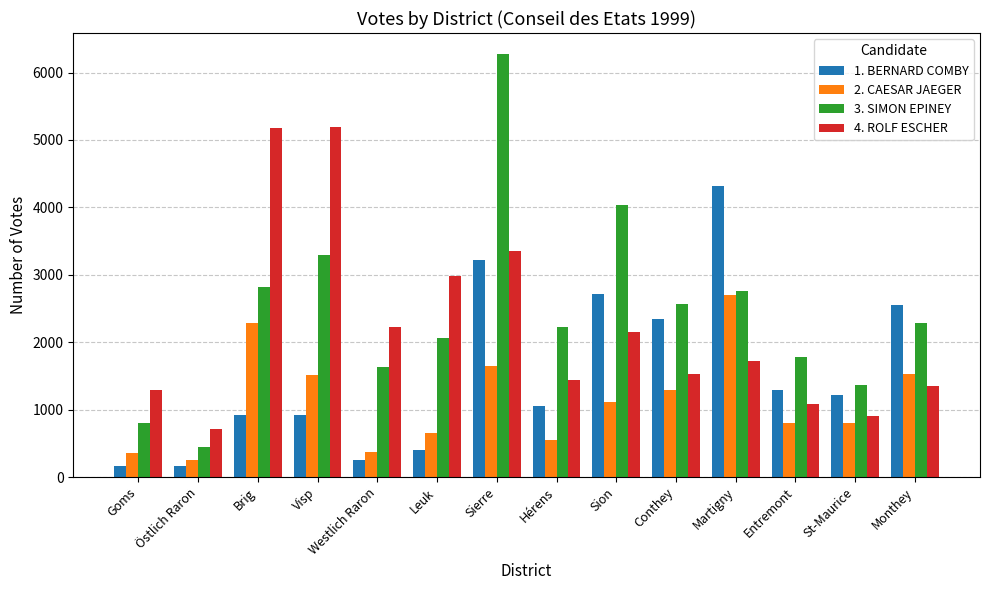

What is the sum of all 3. SIMON EPINEY values?

34339